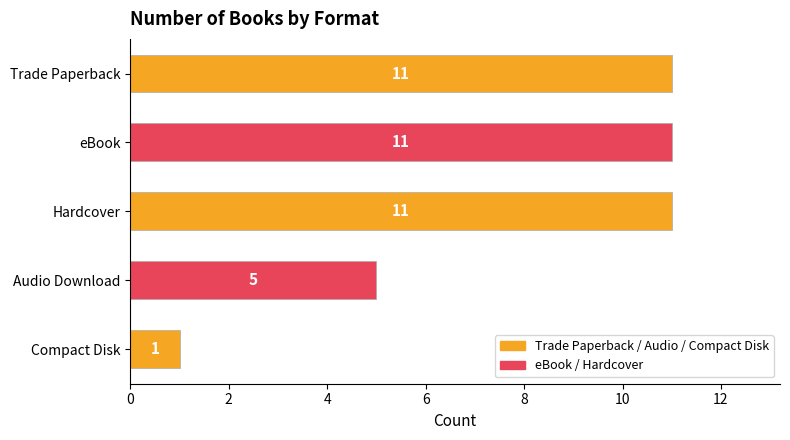

The value at Compact Disk is 2. True or false?

False